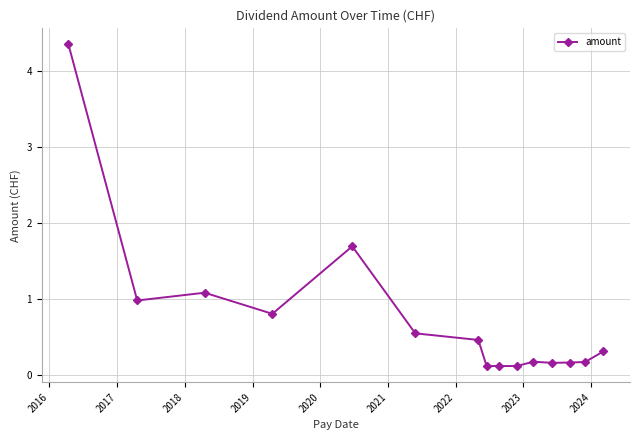

What is the greatest value displayed?

4.3